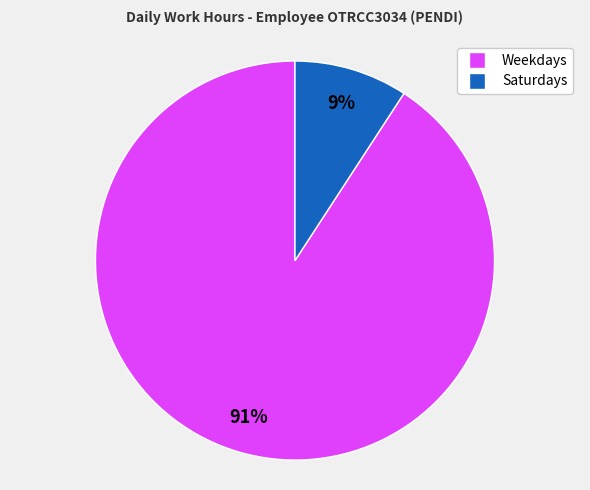

To the nearest percent, what is the average slice percentage?

50%